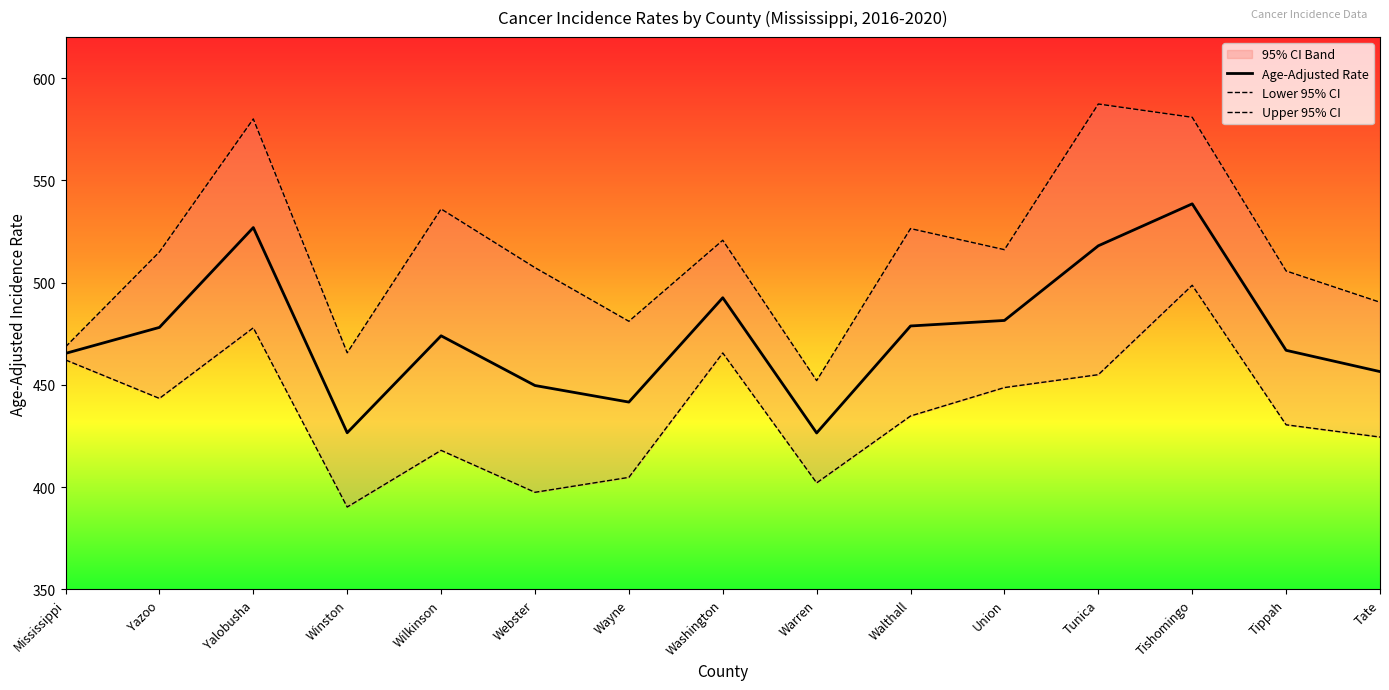

At how many categories does at least one series exceed 560?

3